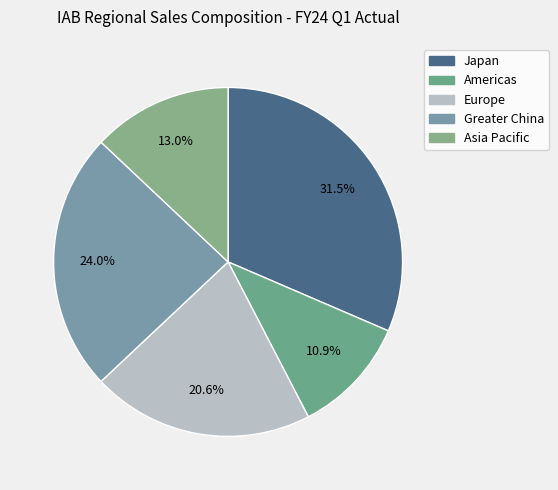

How many segments does this pie chart have?

5